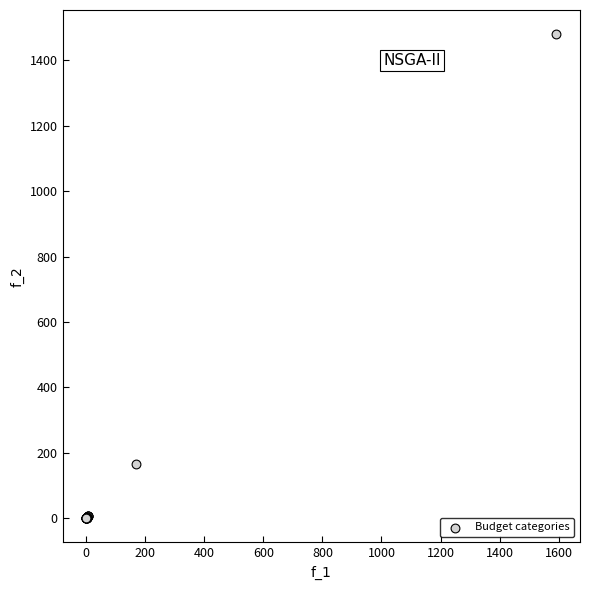

What Y value in the scatter plot is closest to 740?

165.8